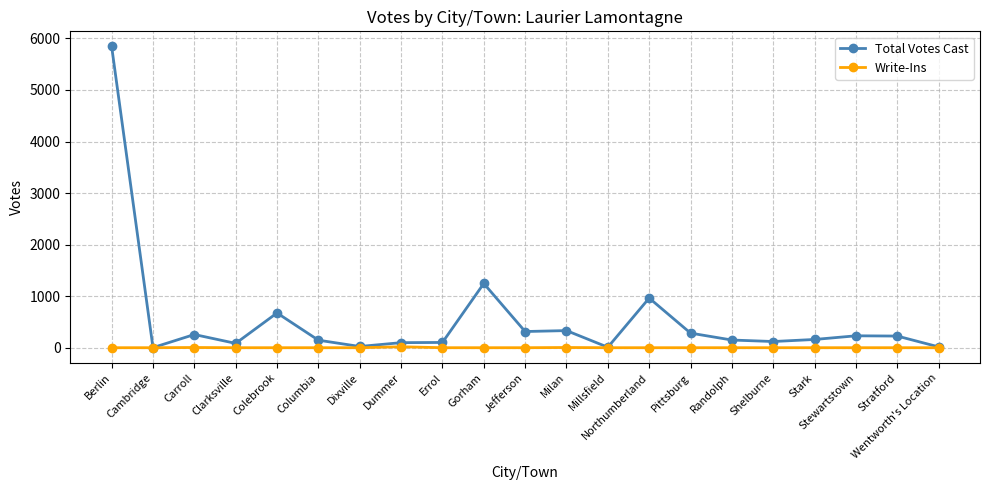

What value does the Total Votes Cast series have at Randolph?

149